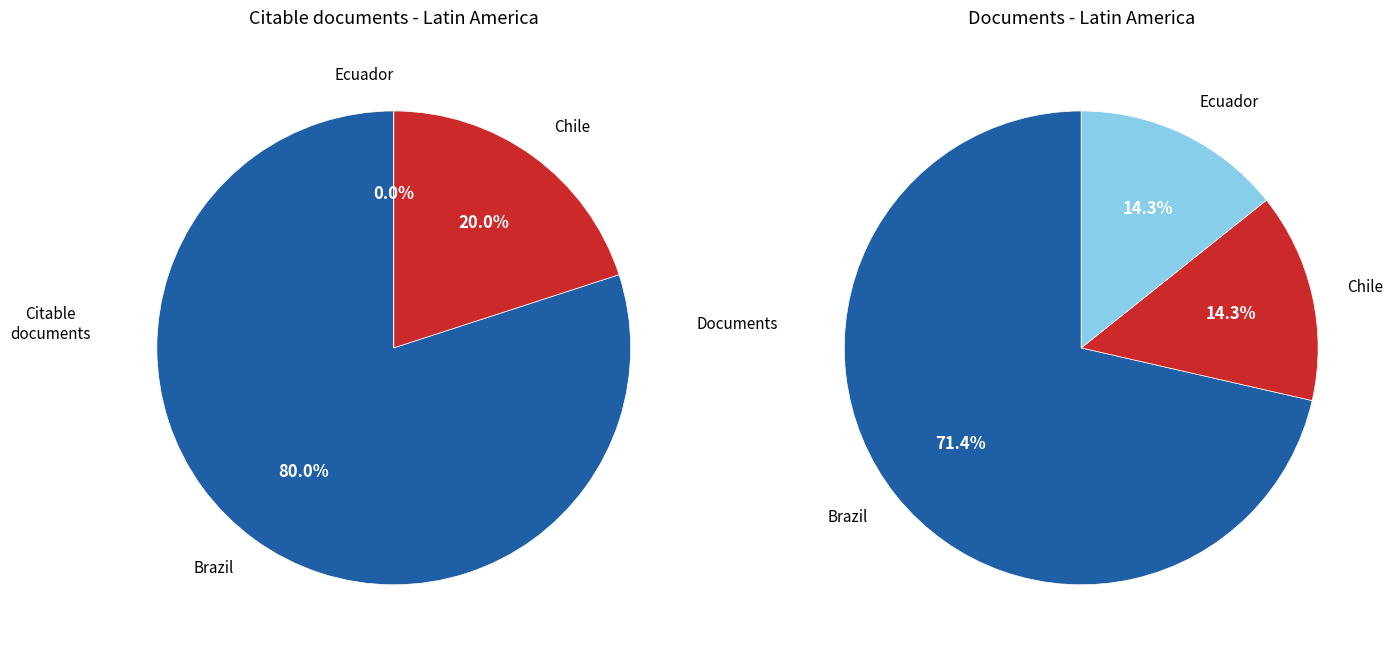

What is the change in value from Brazil to Chile?

-3